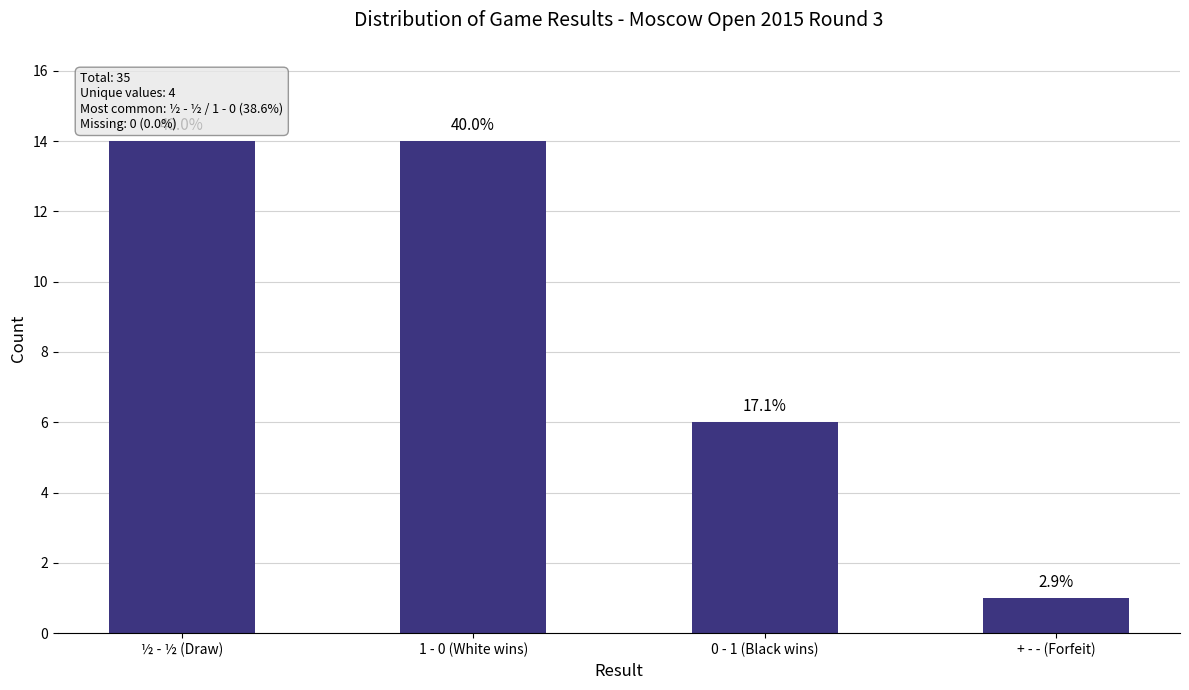

Does the chart contain any negative values?

No